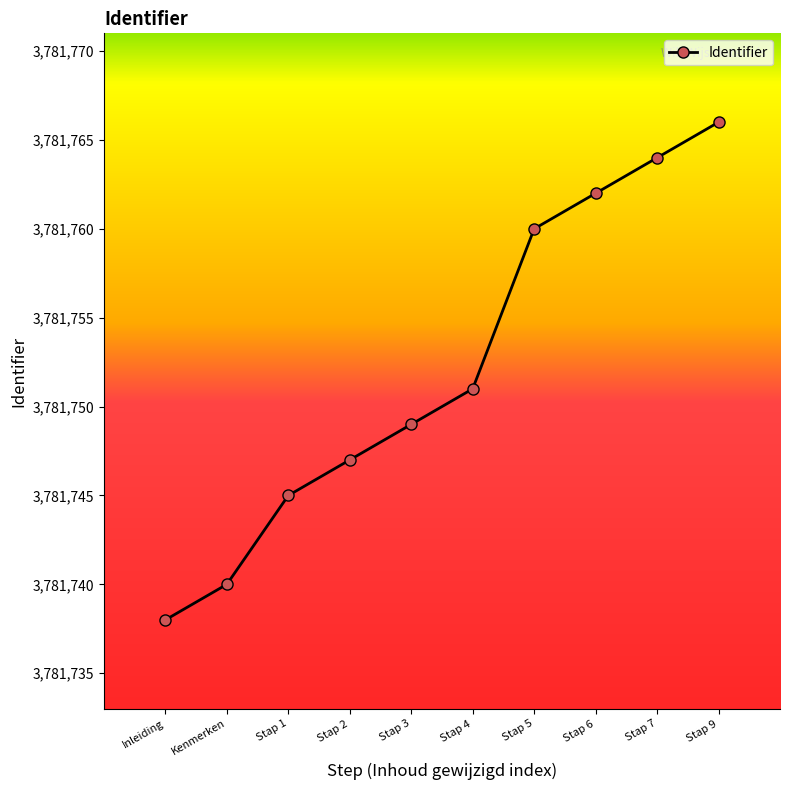

How many data points are less than 3781751?

5